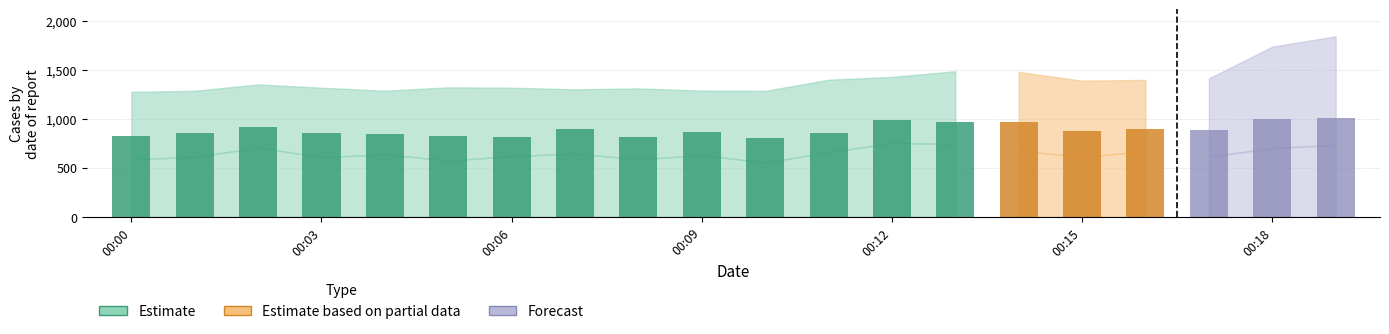

Which category has the highest value across all series?

00:19